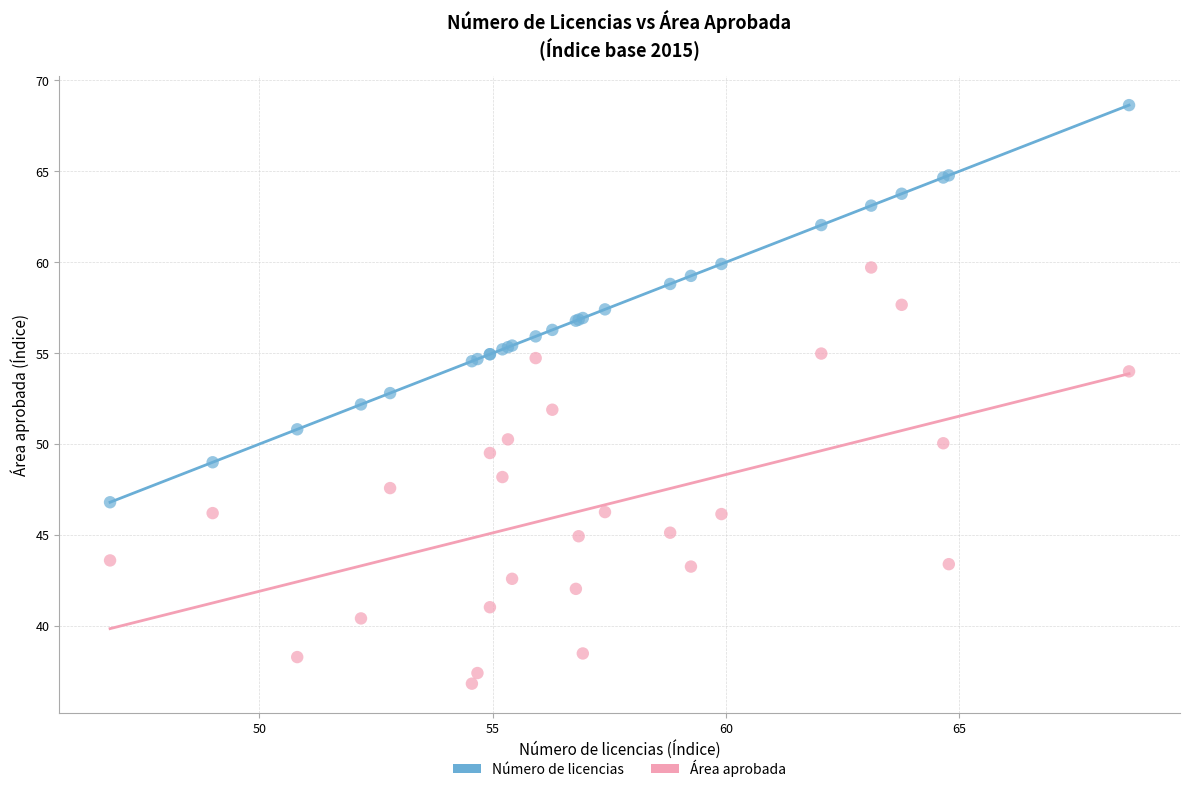

Which series reaches the maximum Y coordinate?

Número de licencias